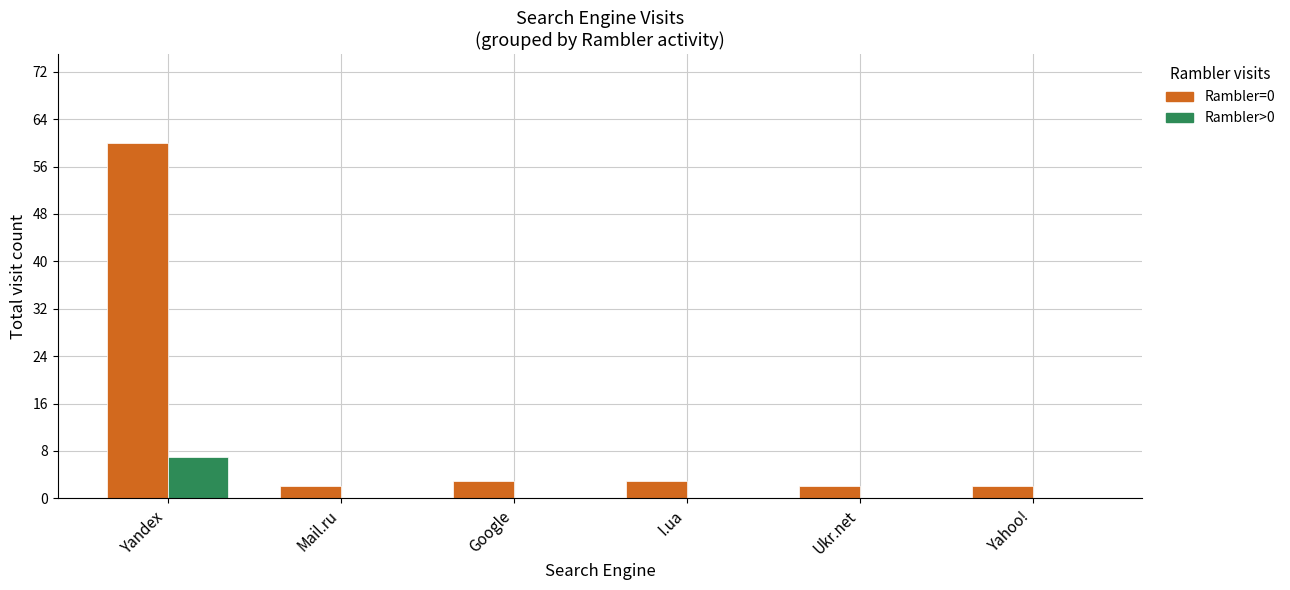

Is the value of Rambler>0 at Ukr.net greater than the value of Rambler=0 at Ukr.net?

No